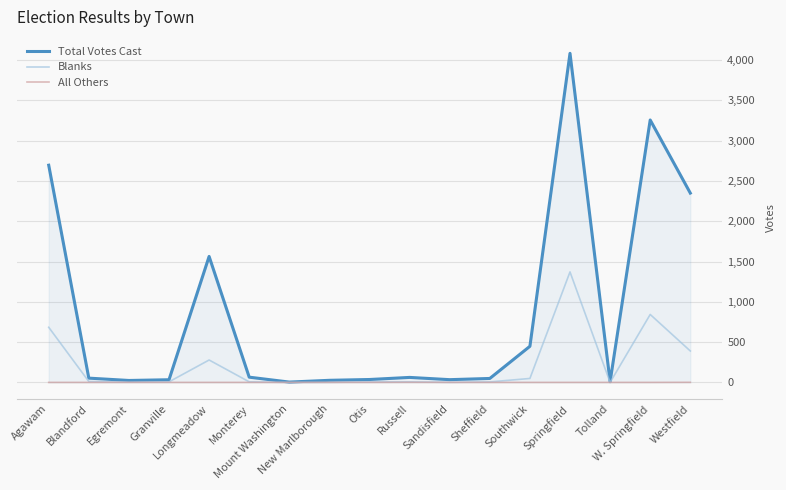

Which category has the highest value in the Total Votes Cast series?

Springfield